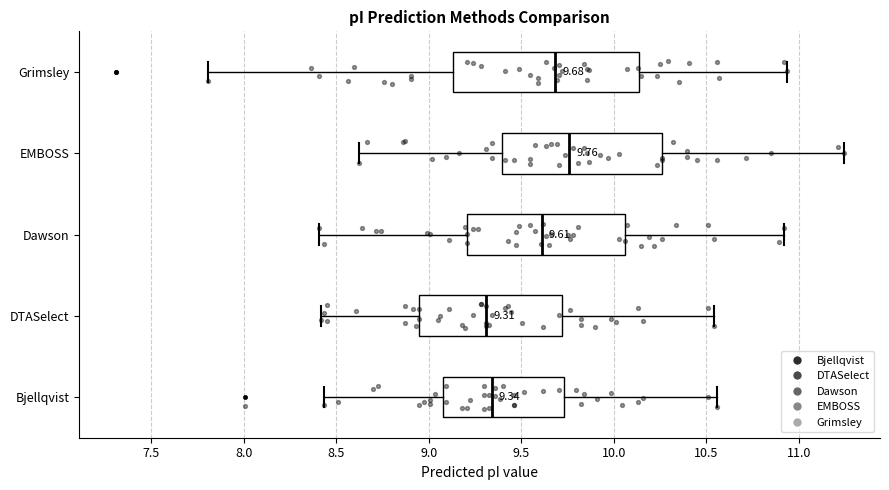

Which box has the furthest to the right median line?

EMBOSS